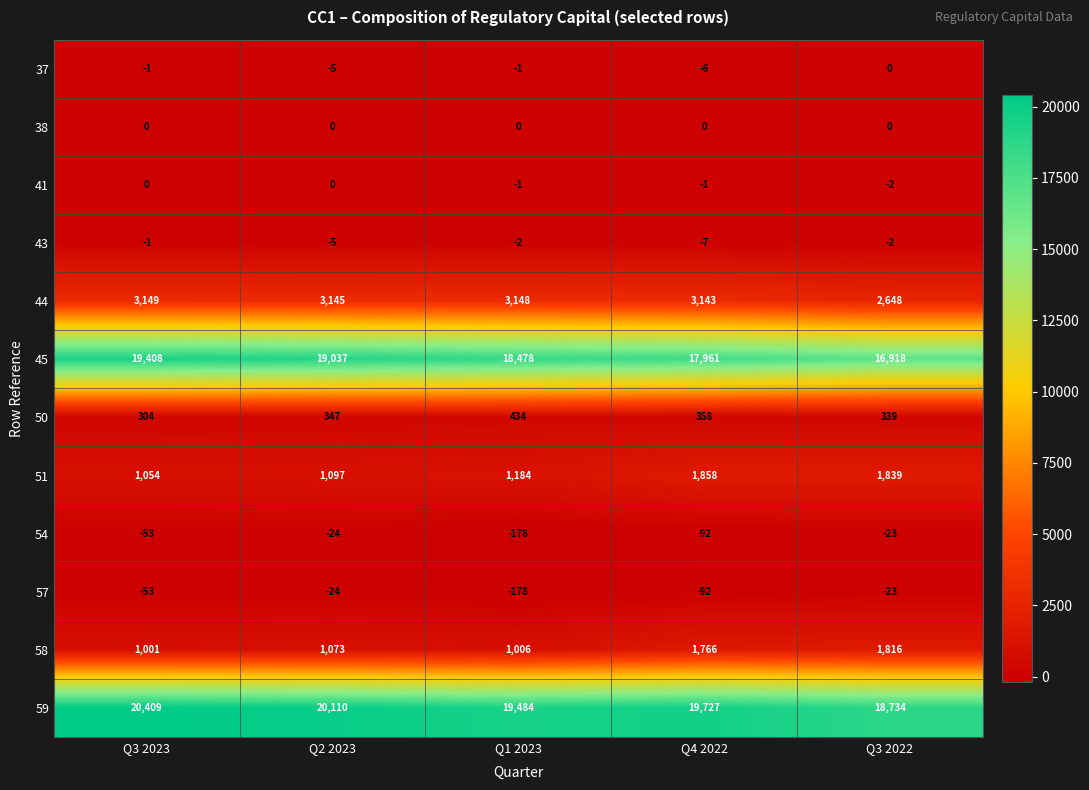

At which category is the sum across all series the highest?

Q3 2023